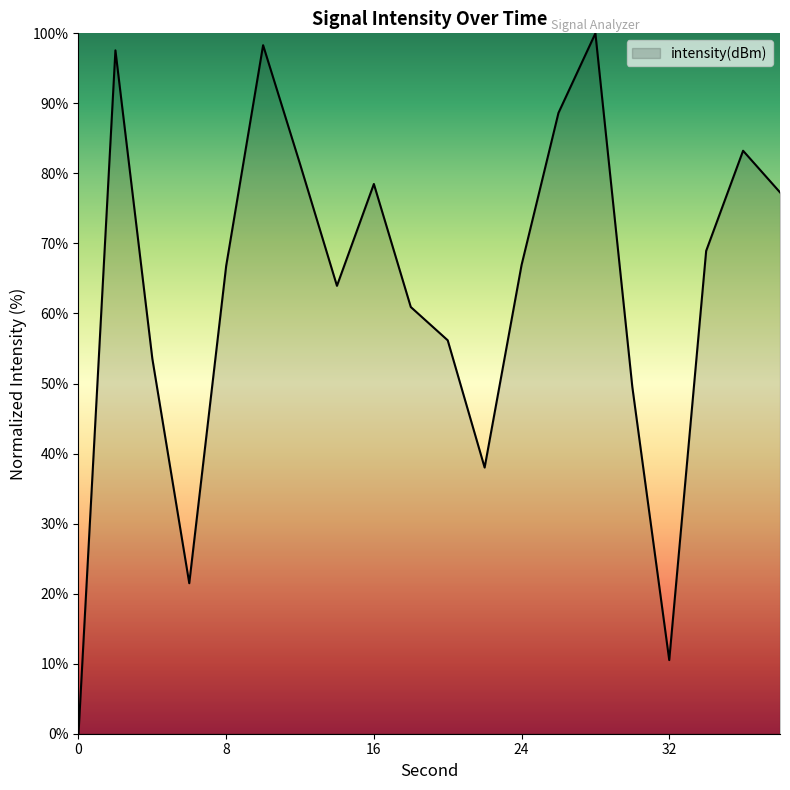

What is the maximum value shown in the chart?

100.0